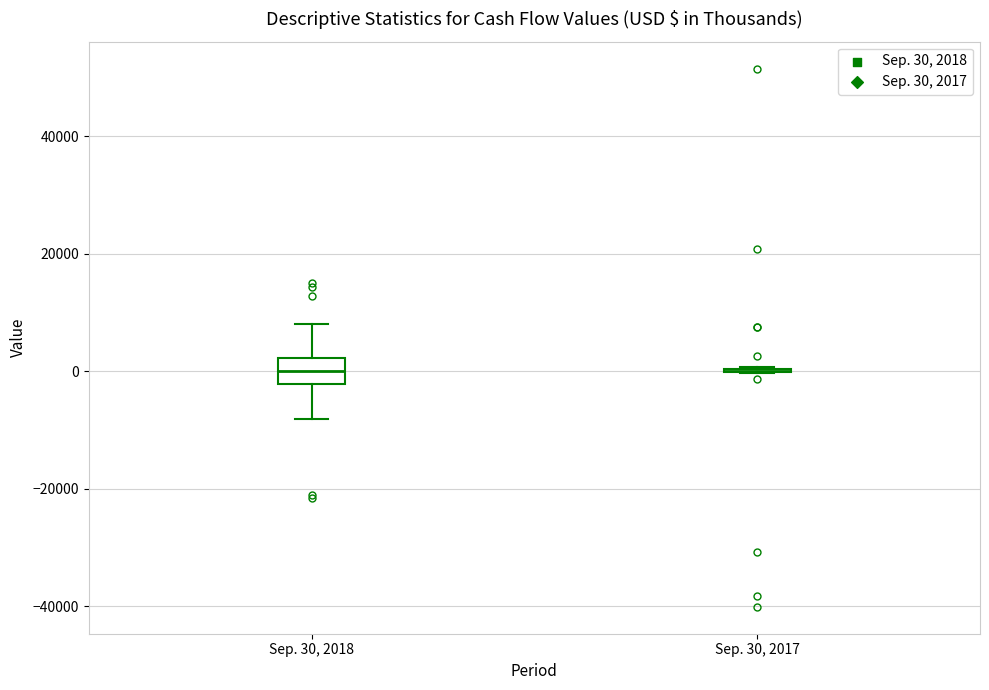

Comparing the boxes themselves (not the whiskers), which one is the tallest?

Sep. 30, 2018